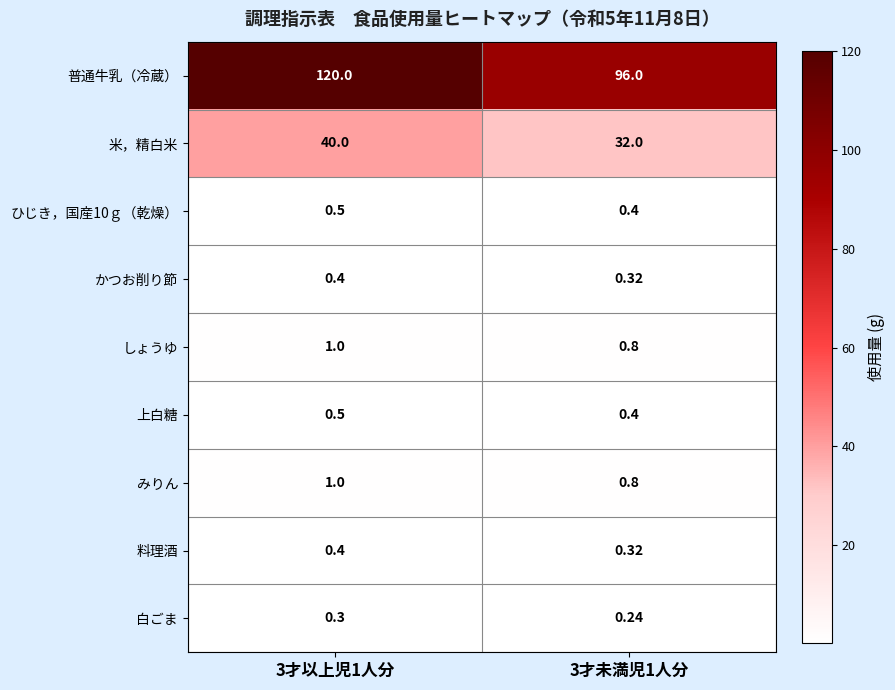

What is the spread (max minus min) of values at 3才未満児1人分?

95.8